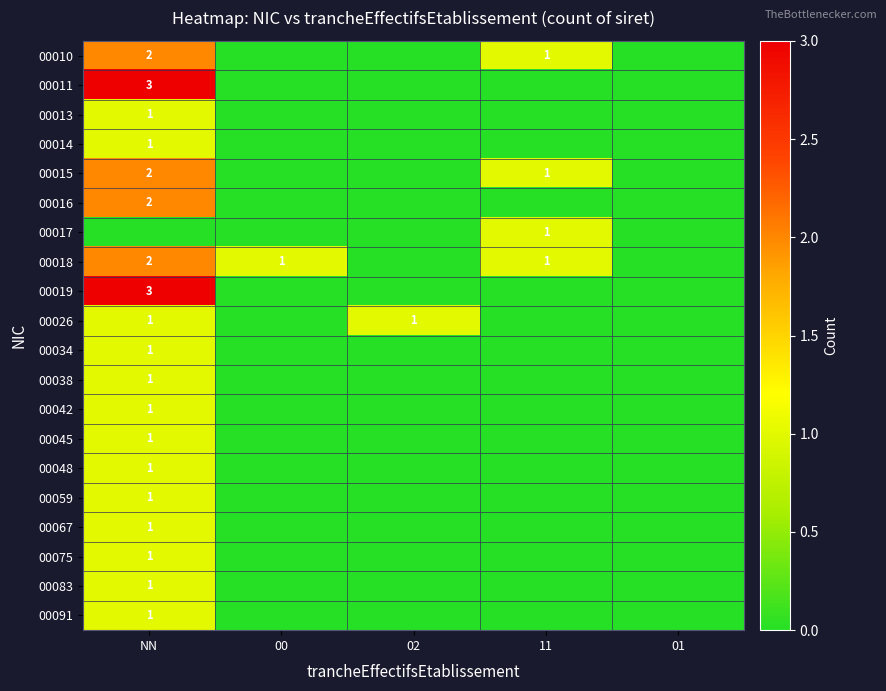

Is it true that 00019 equals 3 at NN?

True